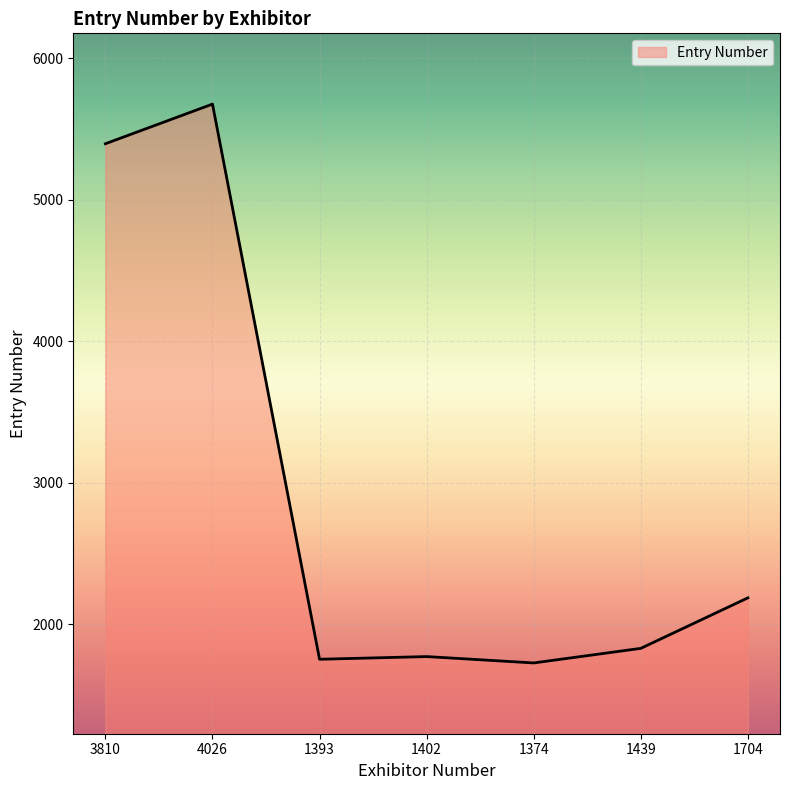

Where is the data nearest to the value 3701?

1704